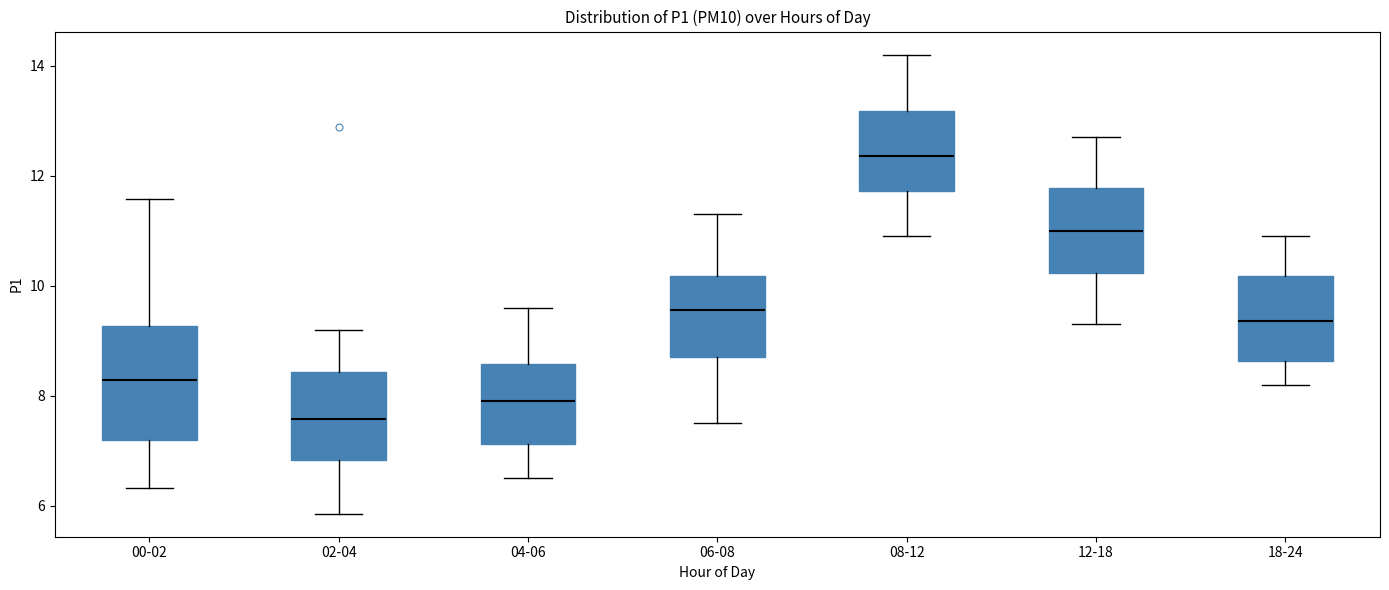

Reading left to right, transcribe this box plot: for each box, give where its median line is, the range the box spans, and where its two whiskers end, as read against the y-axis. The values are not printed on the chart, so give them approximately, as read against the axis.

00-02: median 8.2, box 7.2 to 9.2, whiskers 6.4 to 11.6
02-04: median 7.6, box 6.8 to 8.4, whiskers 5.8 to 9.2
04-06: median 8.0, box 7.2 to 8.6, whiskers 6.6 to 9.6
06-08: median 9.6, box 8.8 to 10.2, whiskers 7.6 to 11.4
08-12: median 12.4, box 11.8 to 13.2, whiskers 11.0 to 14.2
12-18: median 11.0, box 10.2 to 11.8, whiskers 9.4 to 12.8
18-24: median 9.4, box 8.6 to 10.2, whiskers 8.2 to 11.0